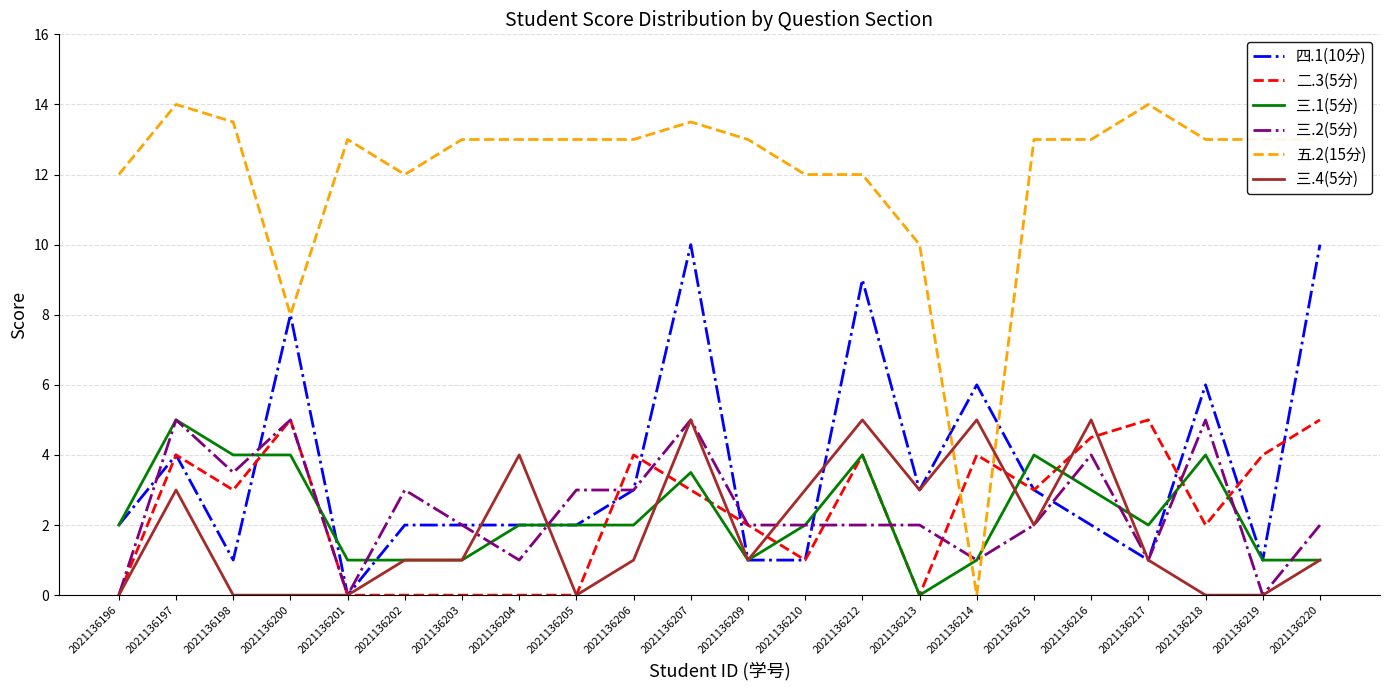

The 三.1(5分) series shows 1.0 at 2021136220. True or false?

True